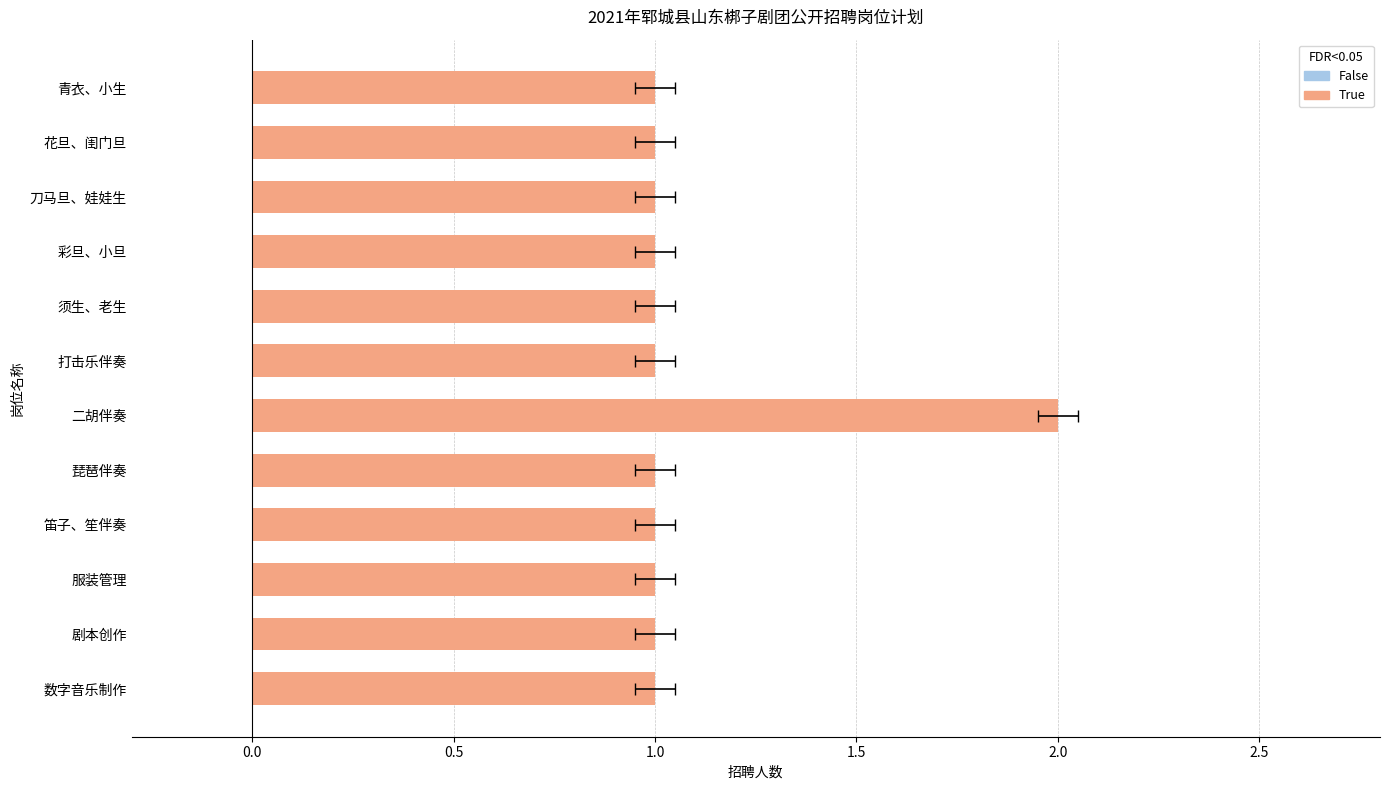

How many values are between 1 and 2?

12